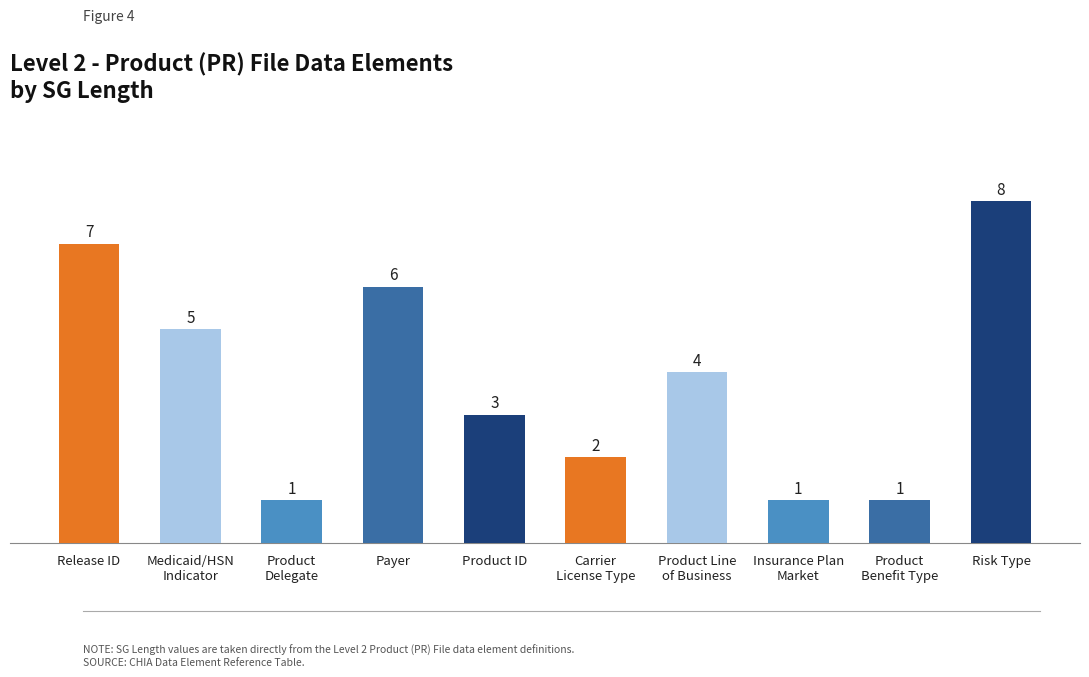

The chart shows a value of 1 at Product
Delegate. True or false?

True